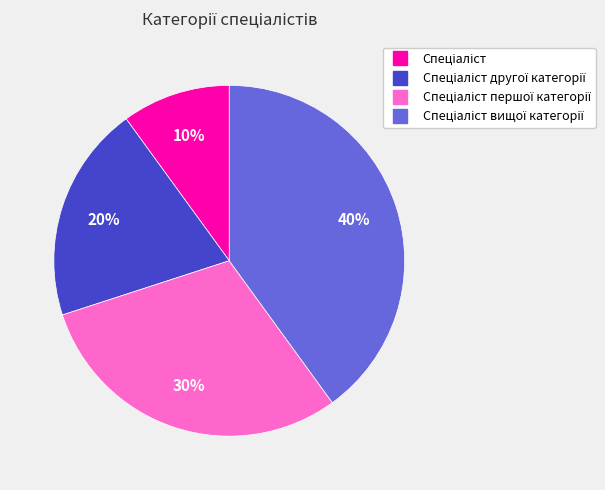

To the nearest percent, what is the average slice percentage?

25%